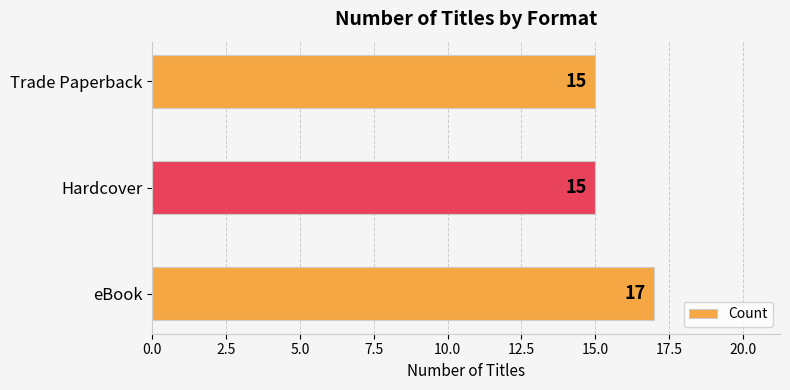

What is the approximate value at eBook?

17